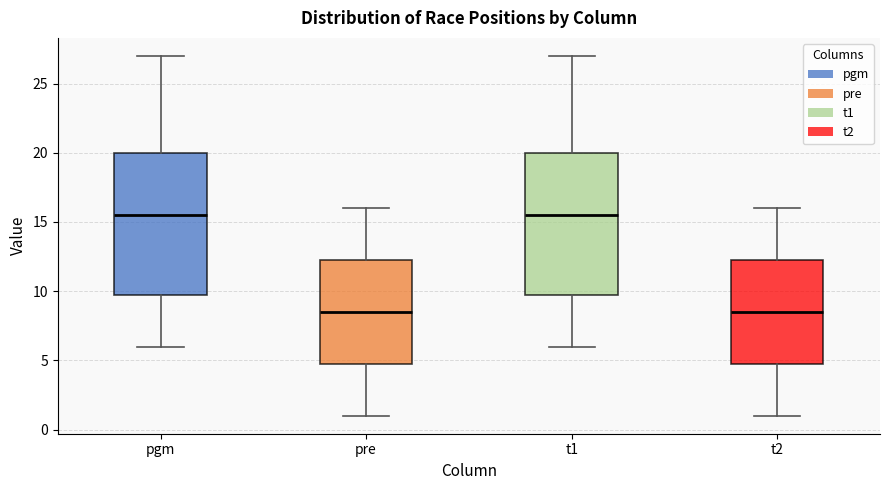

Reading left to right, read every box against the y-axis: the position of its median line, the range the box covers, and the ends of its whiskers. The values are not printed on the chart, so give them approximately, as read against the axis.

pgm: median 15.5, box 10.0 to 20.0, whiskers 6.0 to 27.0
pre: median 8.5, box 5.0 to 12.5, whiskers 1.0 to 16.0
t1: median 15.5, box 10.0 to 20.0, whiskers 6.0 to 27.0
t2: median 8.5, box 5.0 to 12.5, whiskers 1.0 to 16.0